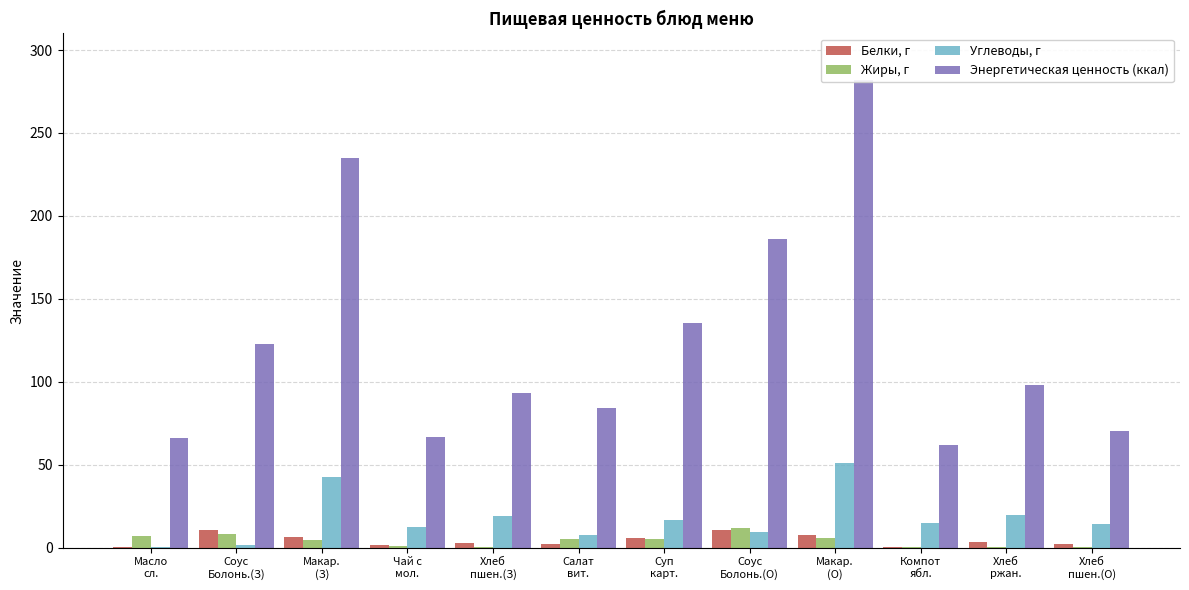

What is the difference between the second highest and minimum values in the Жиры, г series?

8.0